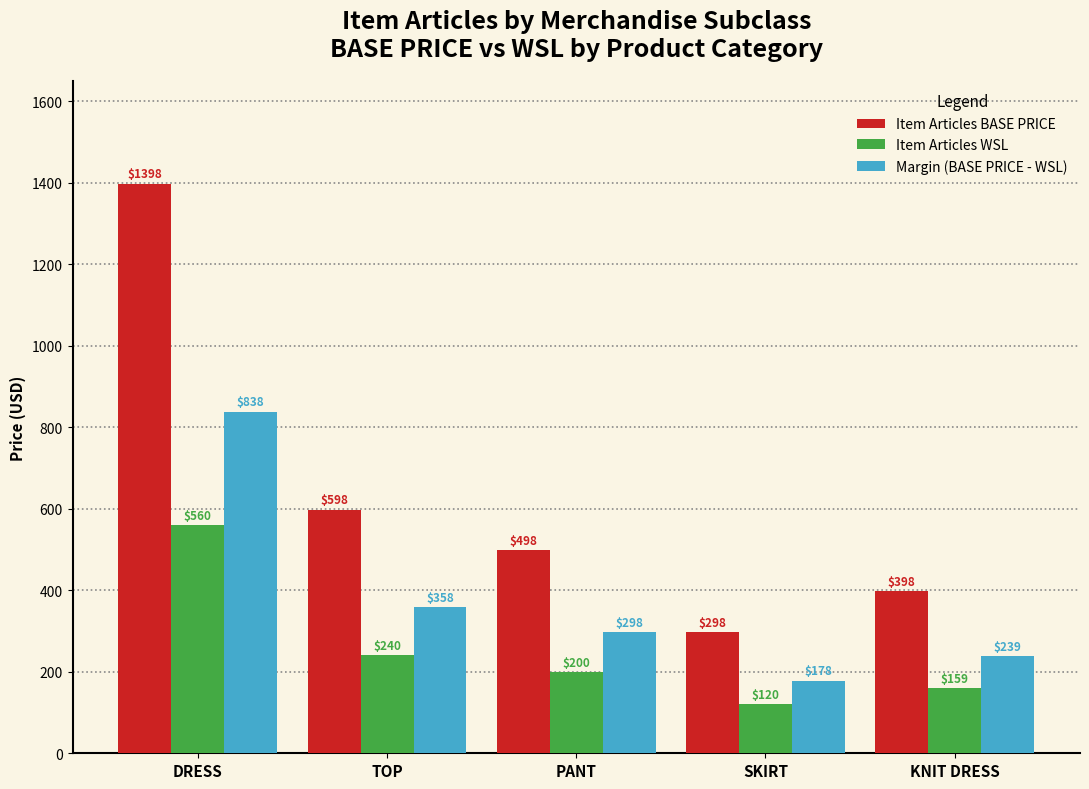

List the series in order of their peak value, lowest first.

Item Articles WSL, Margin (BASE PRICE - WSL), Item Articles BASE PRICE